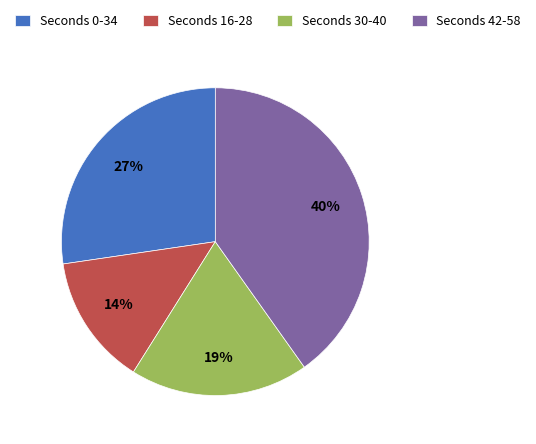

Which has a higher value, Seconds 0-34 or Seconds 30-40?

Seconds 0-34